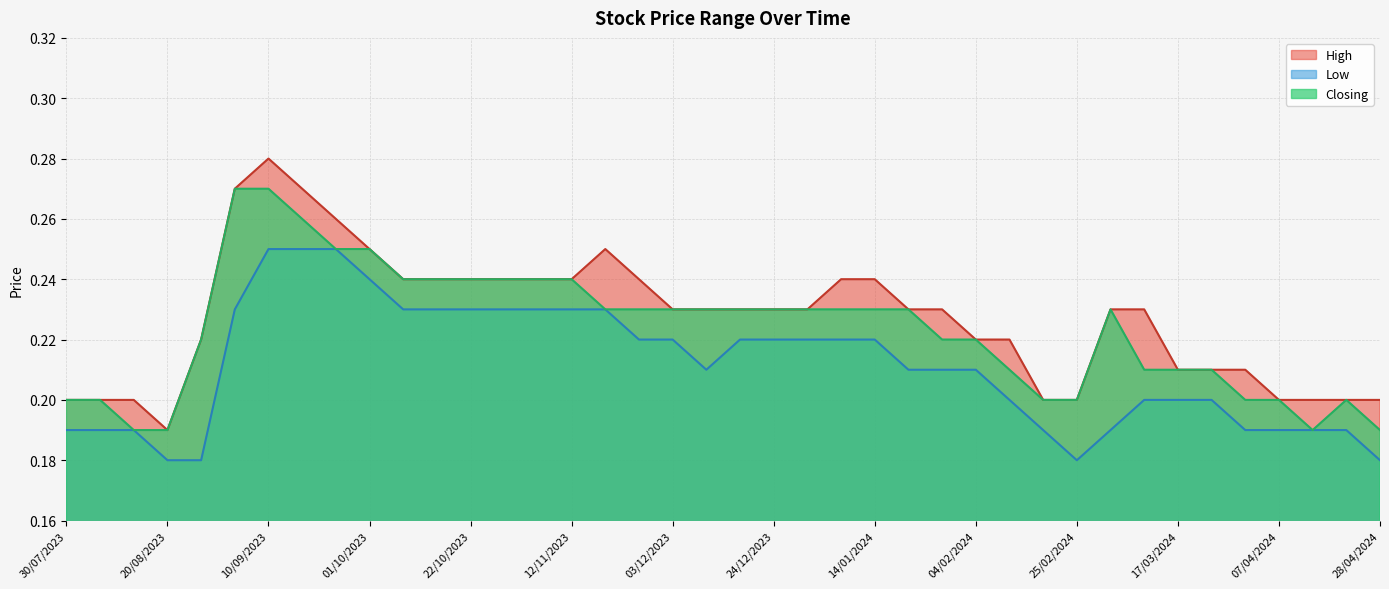

The Low series shows 0.2 at 26/11/2023. True or false?

True